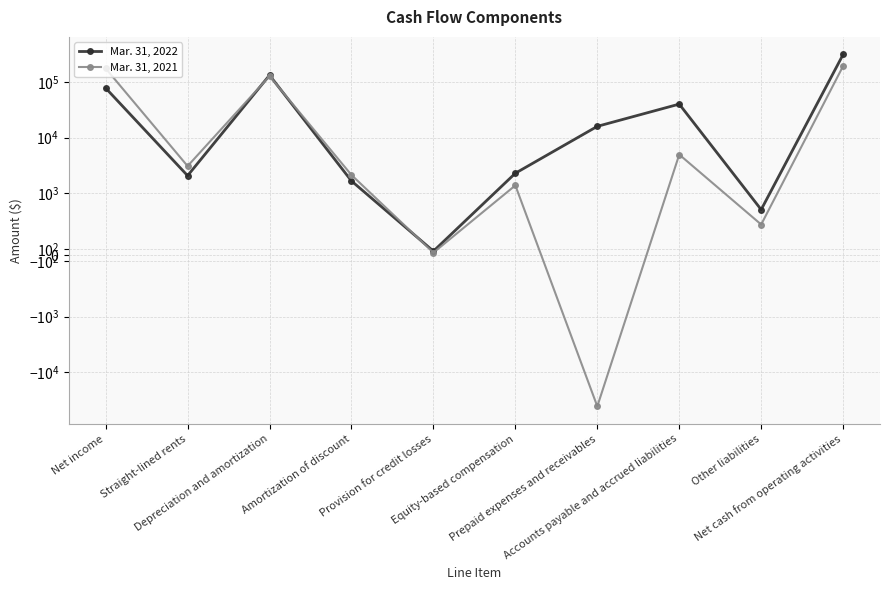

What is the spread (max minus min) of values at Other liabilities?

241